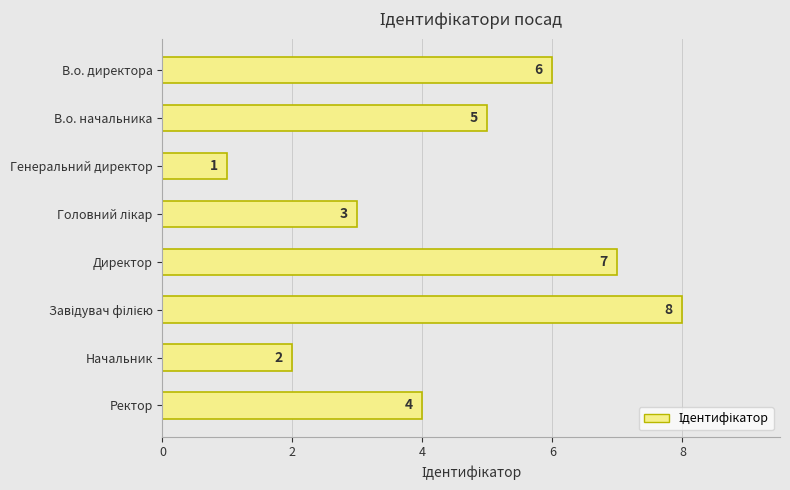

What is the maximum value shown in the chart?

8